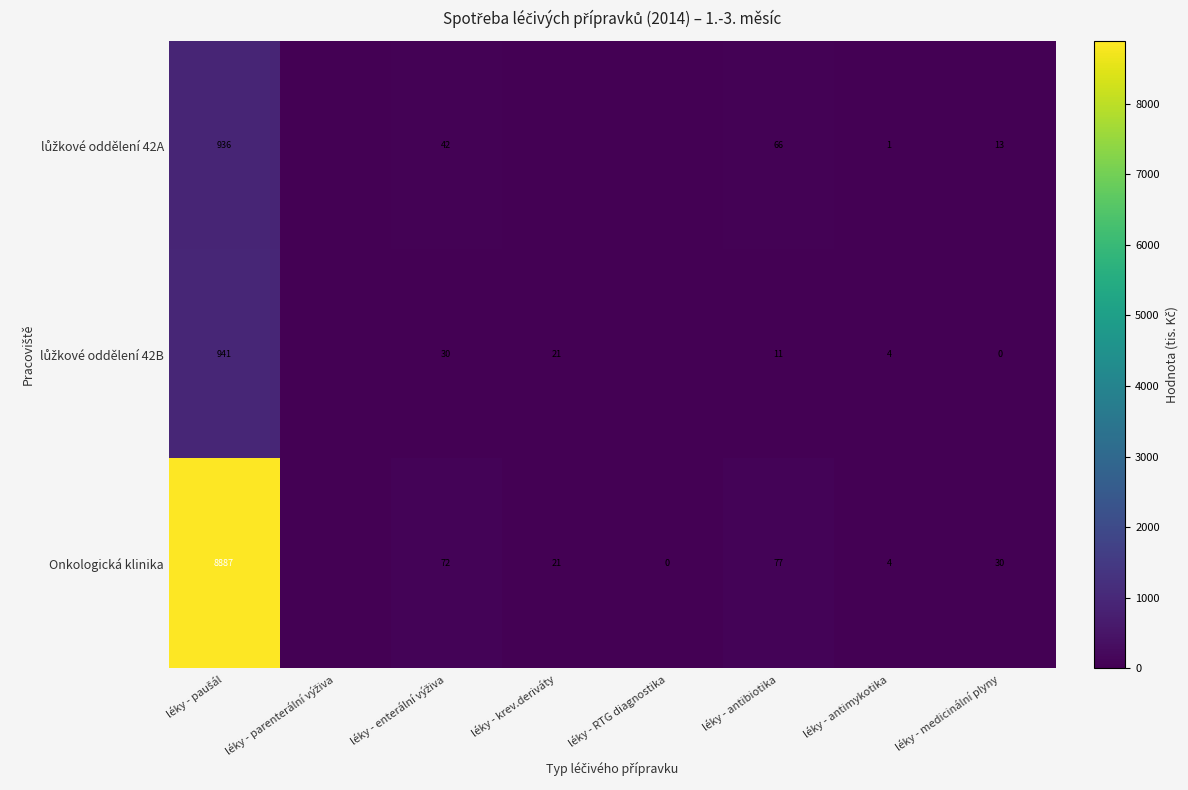

What is the maximum value for lůžkové oddělení 42A?

936.2